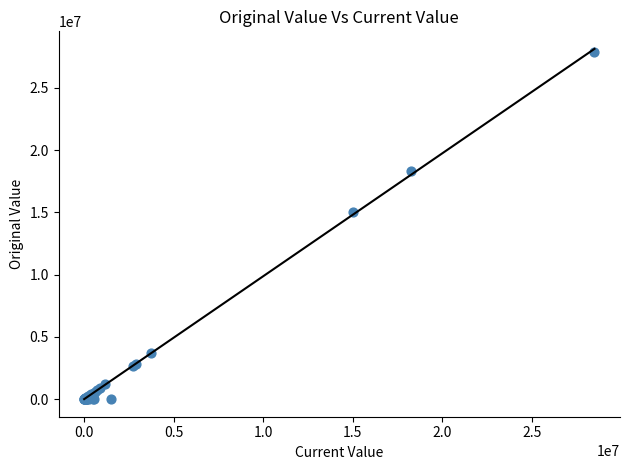

What Y value in the scatter plot is closest to 13927350?

15000000.0